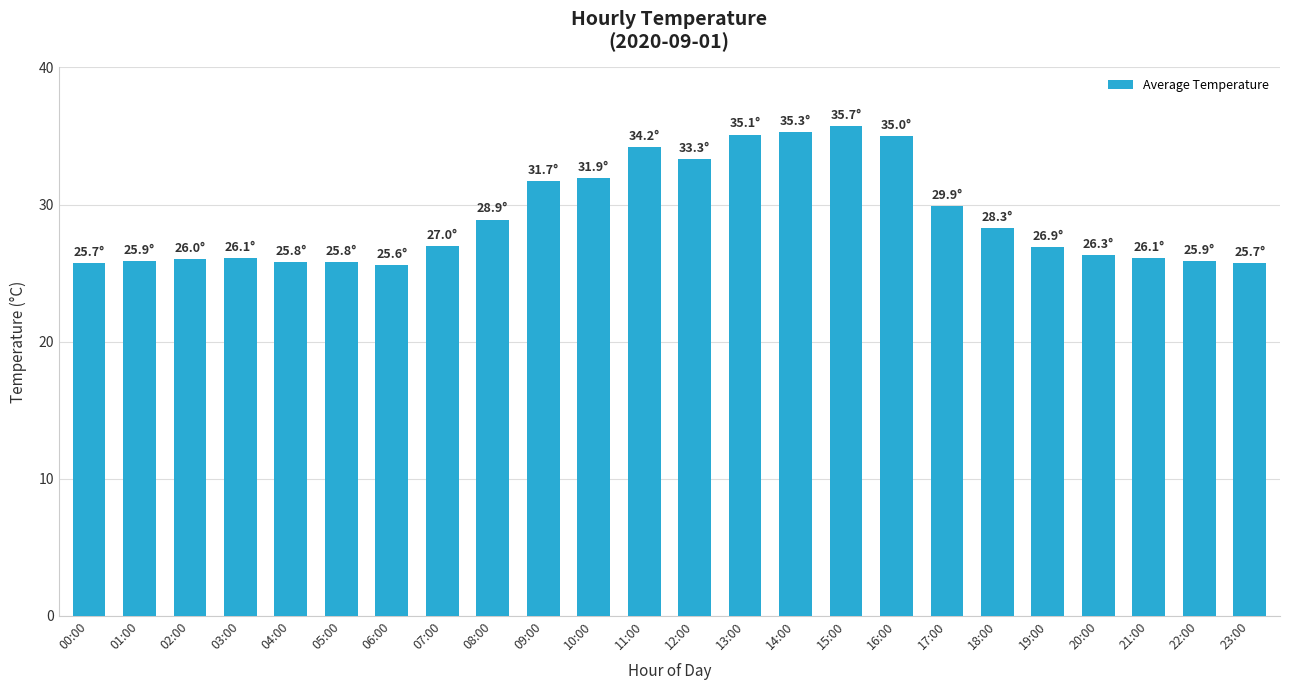

Approximately how many times larger is the value at 00:00 compared to 06:00?

1.0